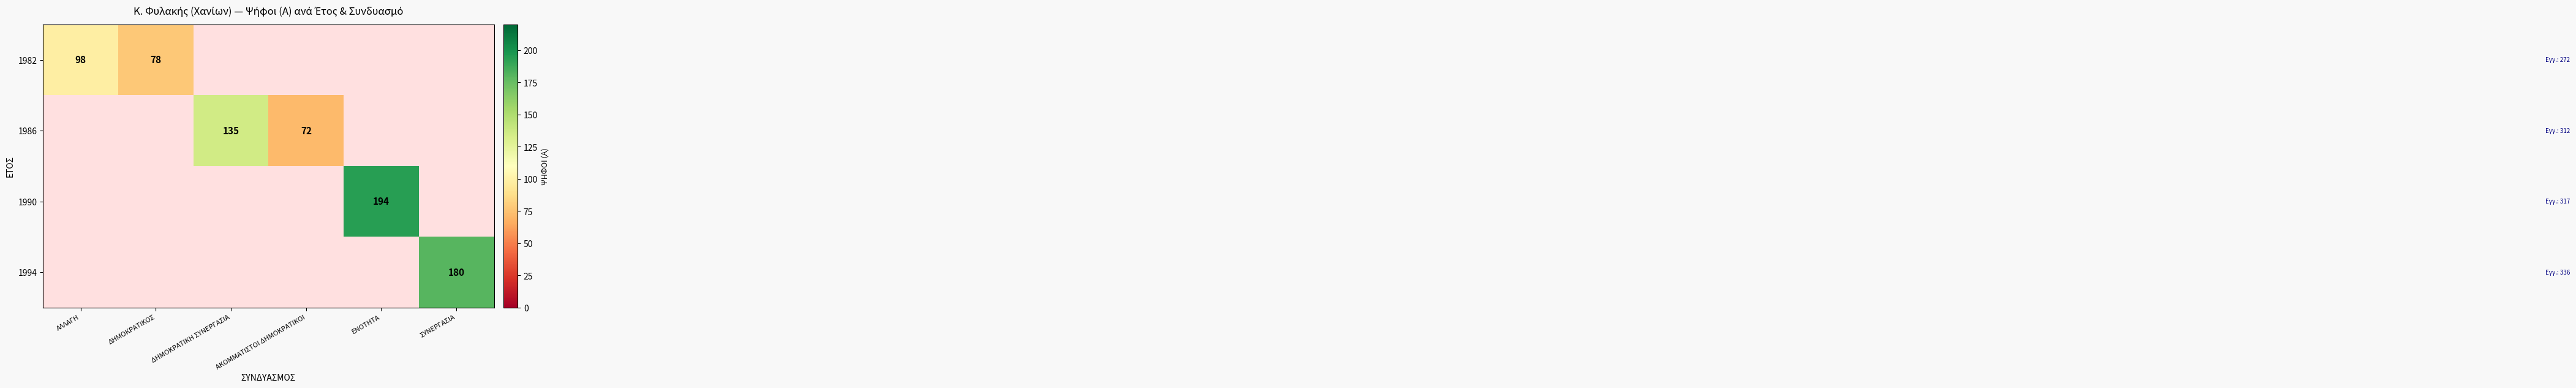

Is it true that 1986 equals 72 at ΔΗΜΟΚΡΑΤΙΚΗ ΣΥΝΕΡΓΑΣΙΑ?

False